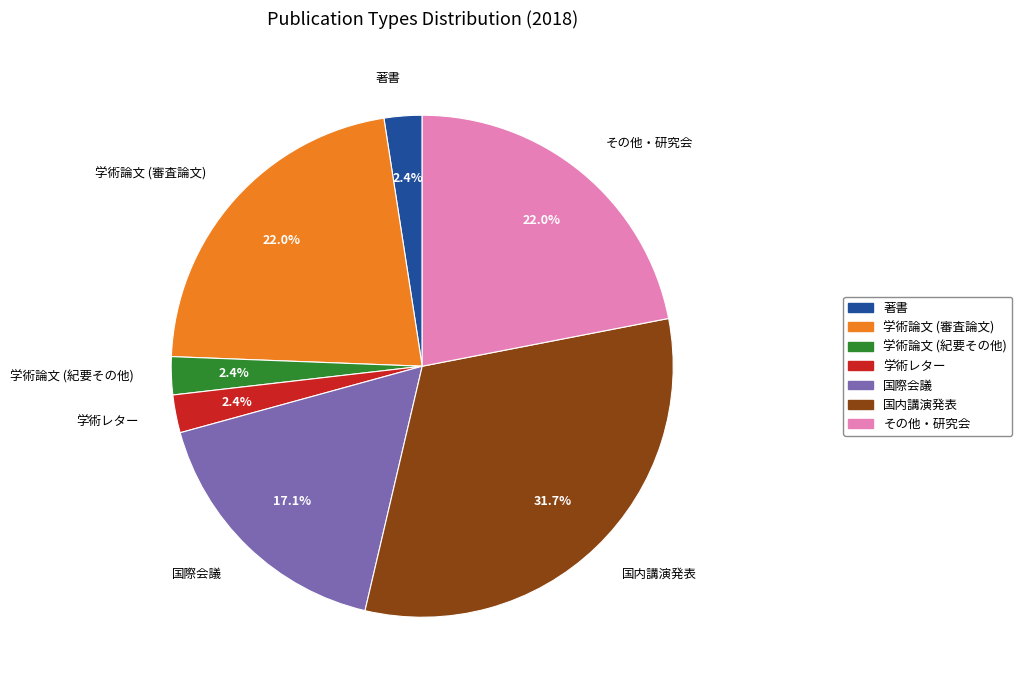

To the nearest percent, what is the combined percentage of 学術レター and 学術論文 (紀要その他)?

5%